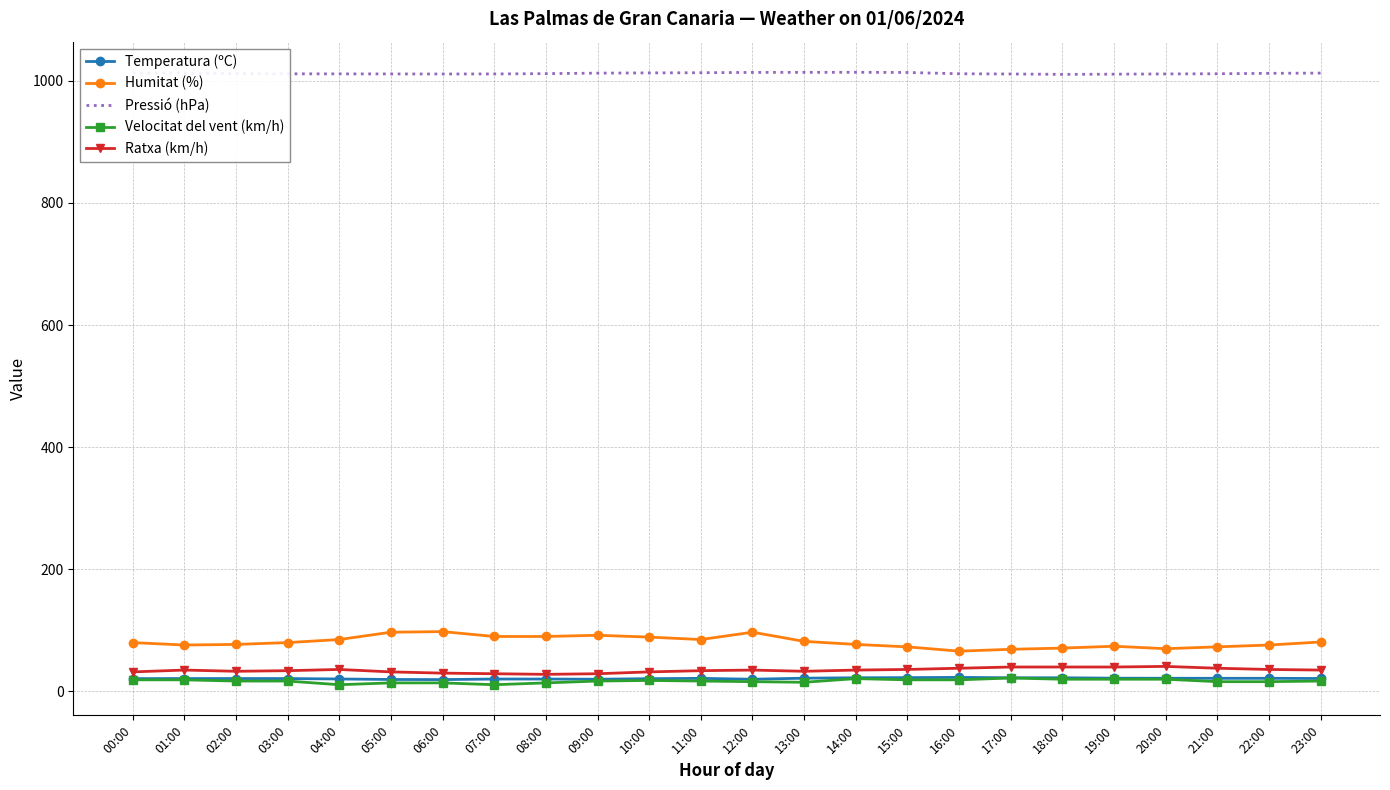

In Pressió (hPa), how many points are lower than both neighbors (excluding endpoints)?

2